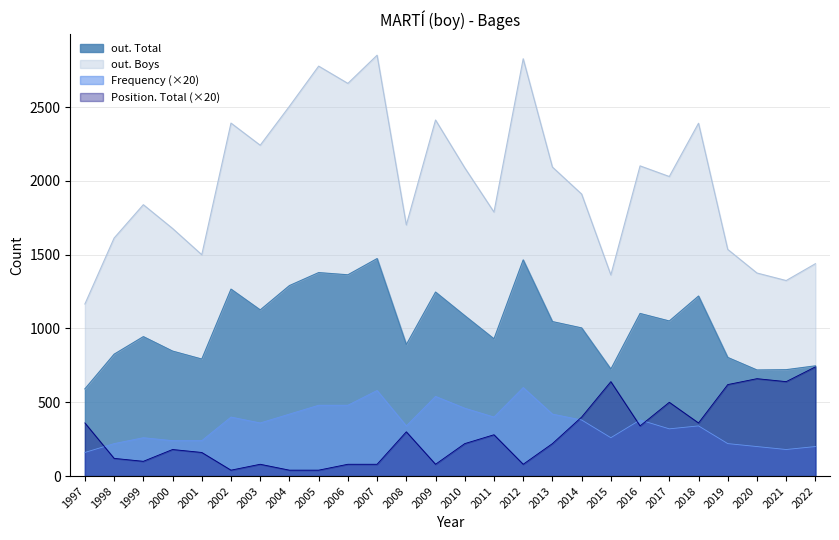

At which category does out. Boys reach its first local valley?

2001